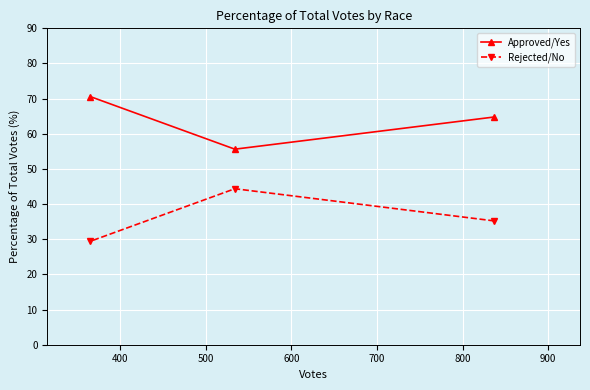

What is the difference between the second highest and minimum values in the Rejected/No series?

5.8